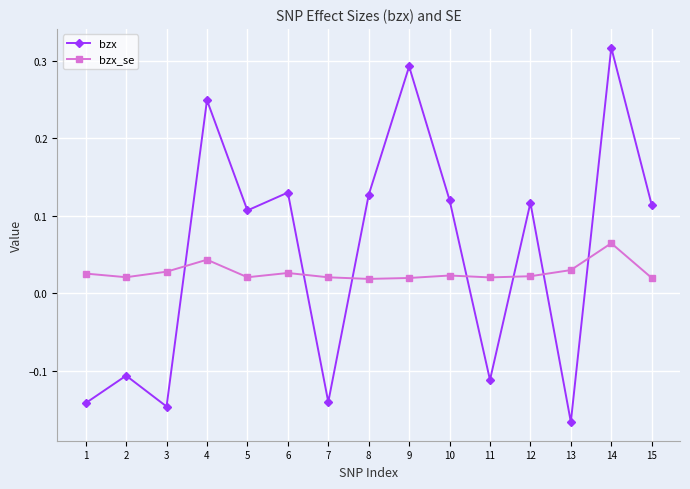

How many interior local peaks does the bzx series have?

6